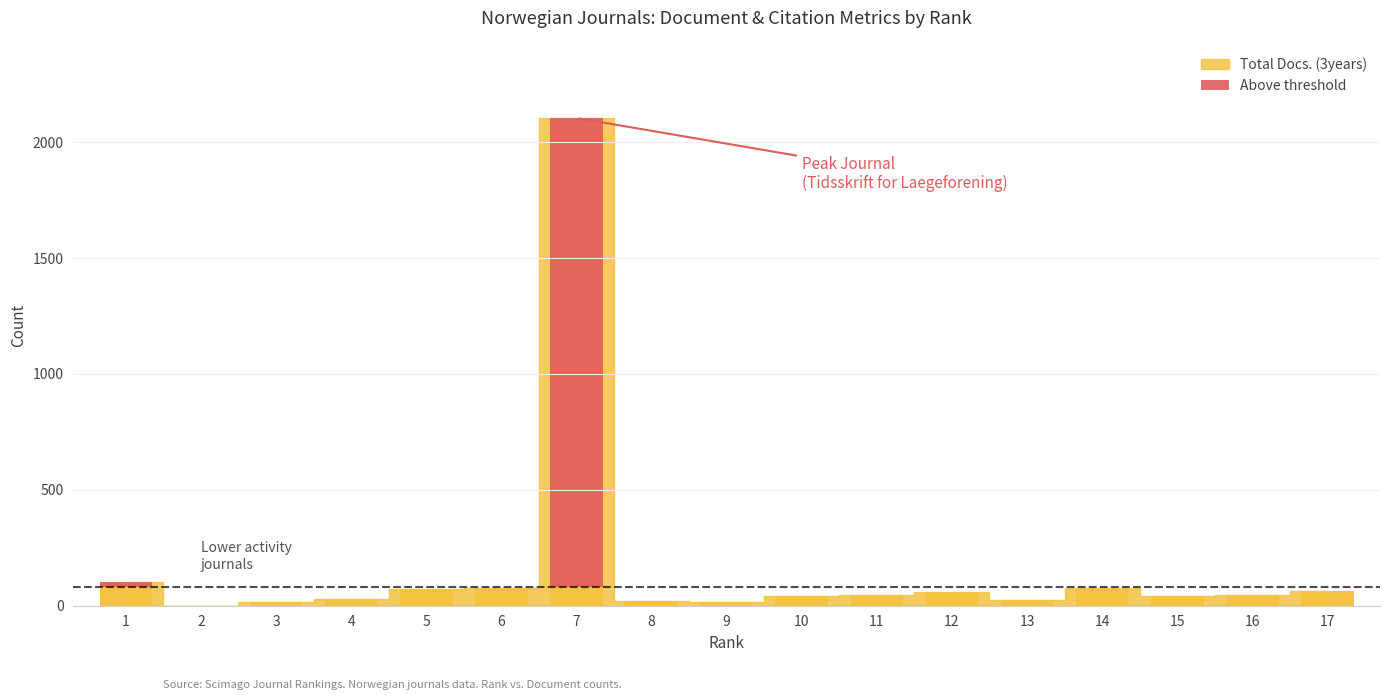

The value at 9 is 1086. True or false?

False